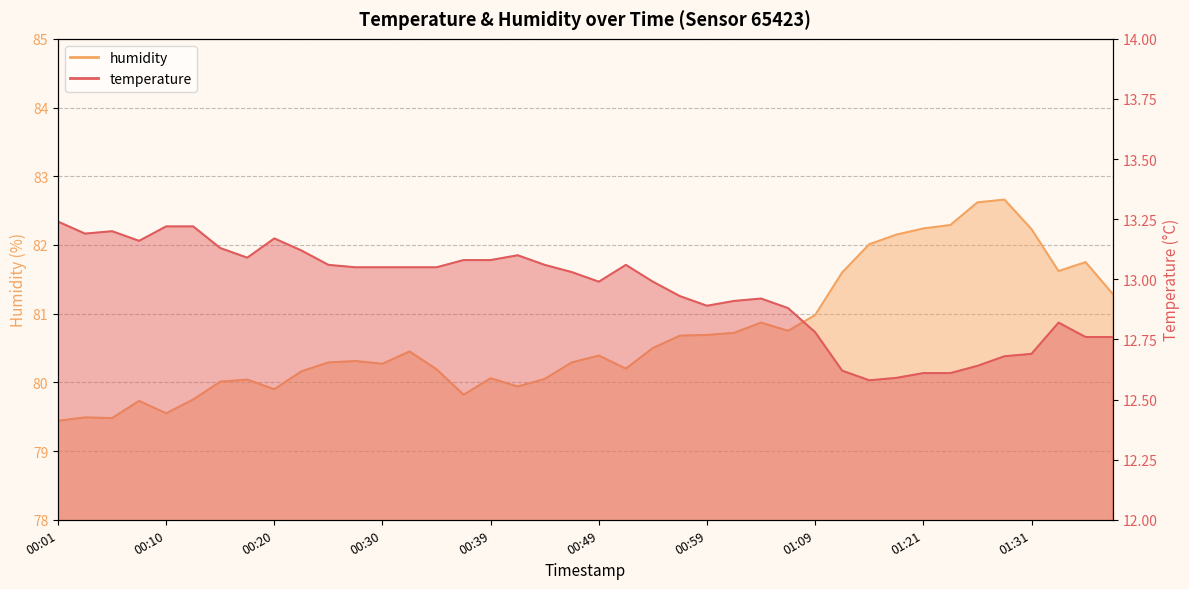

Where is humidity nearest to the value 81?

01:09